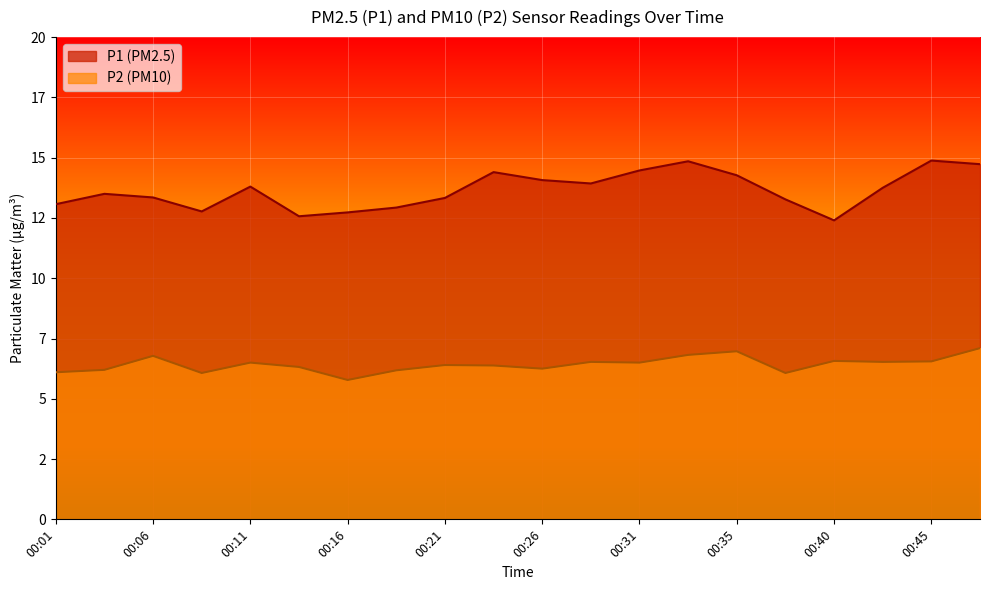

Which series has the largest total across all categories?

P1